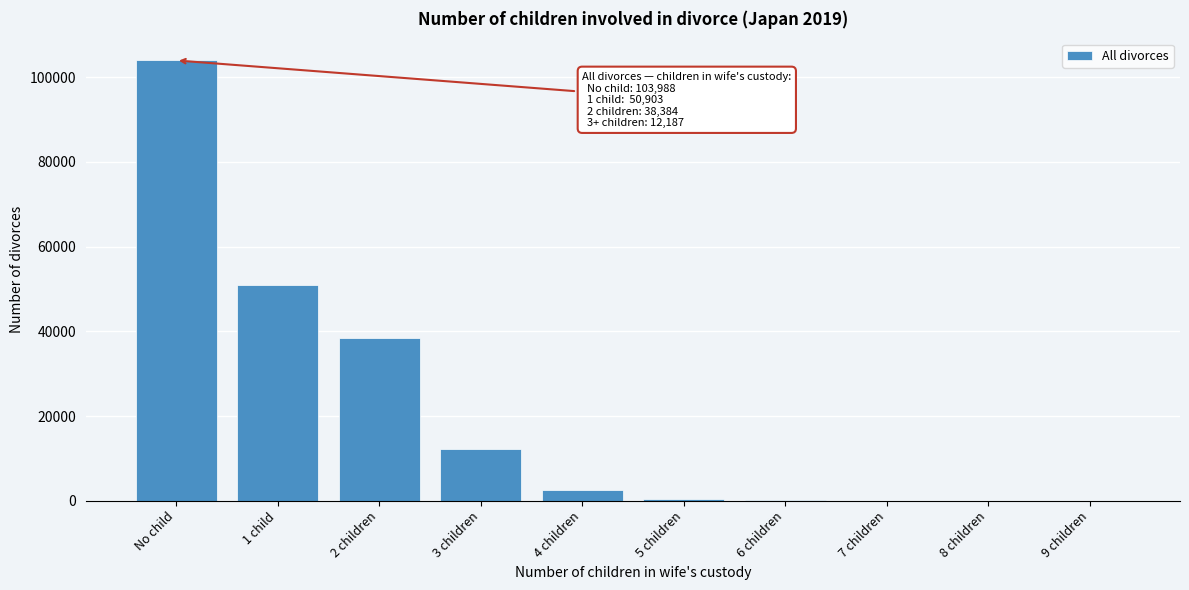

At which label is the value closest to 51996?

1 child